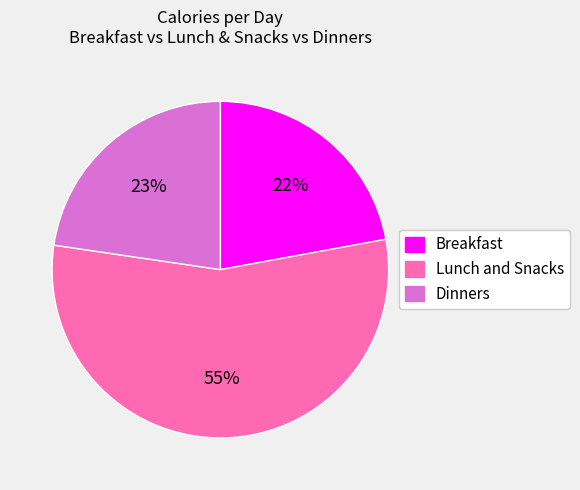

Rank the categories by value from highest to lowest.

Lunch and Snacks, Dinners, Breakfast